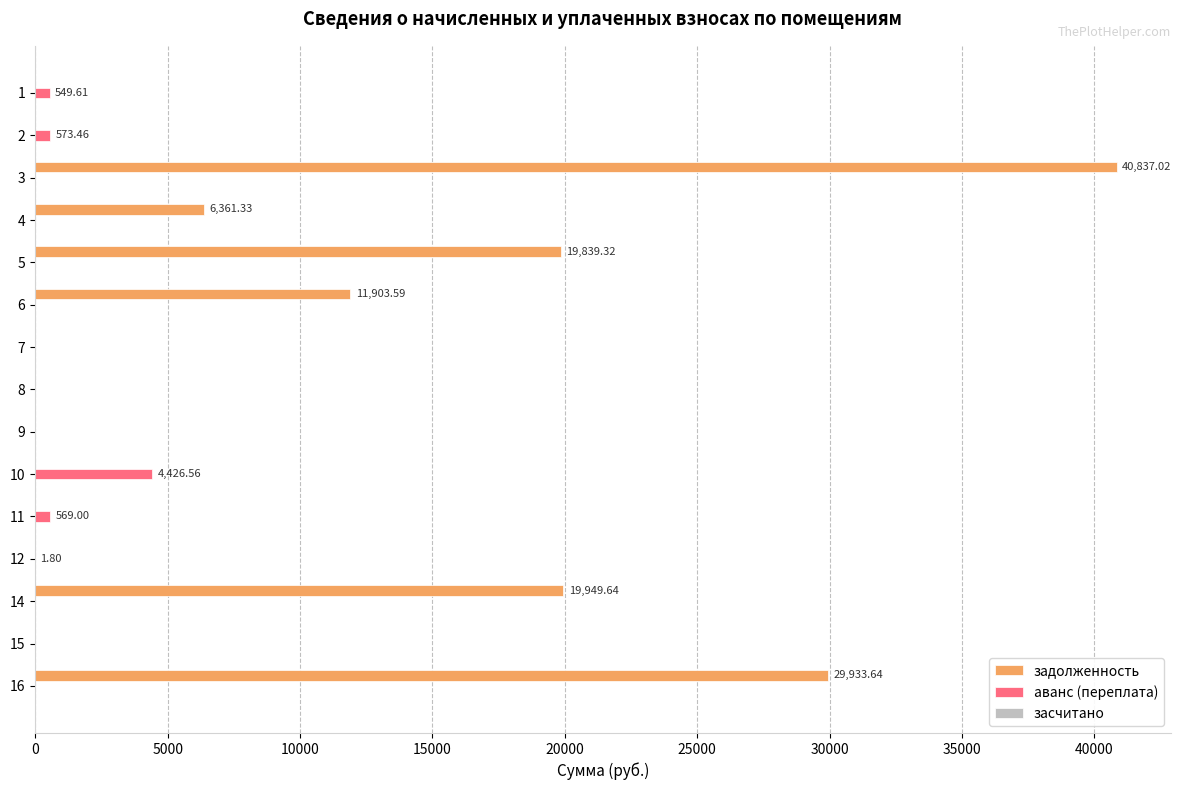

What is the sum of all аванс (переплата) values?

6120.4